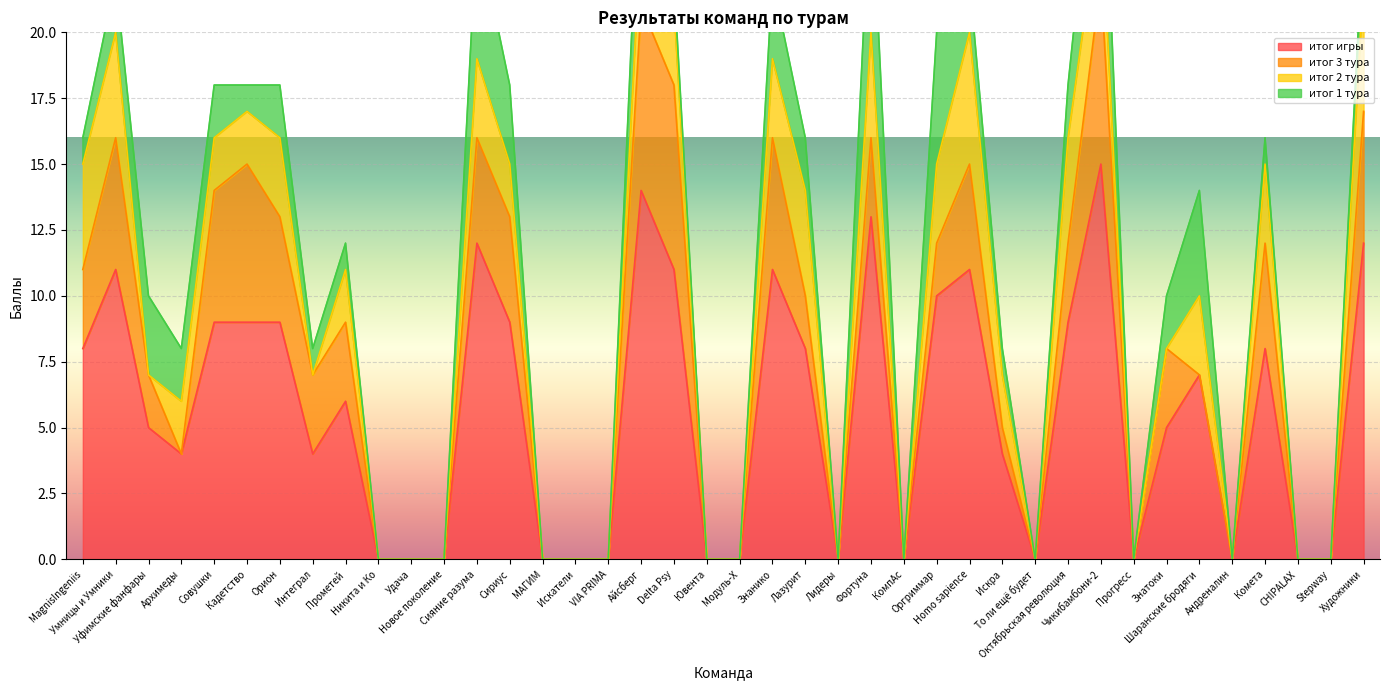

The итог игры series shows 10 at Андреналин. True or false?

False